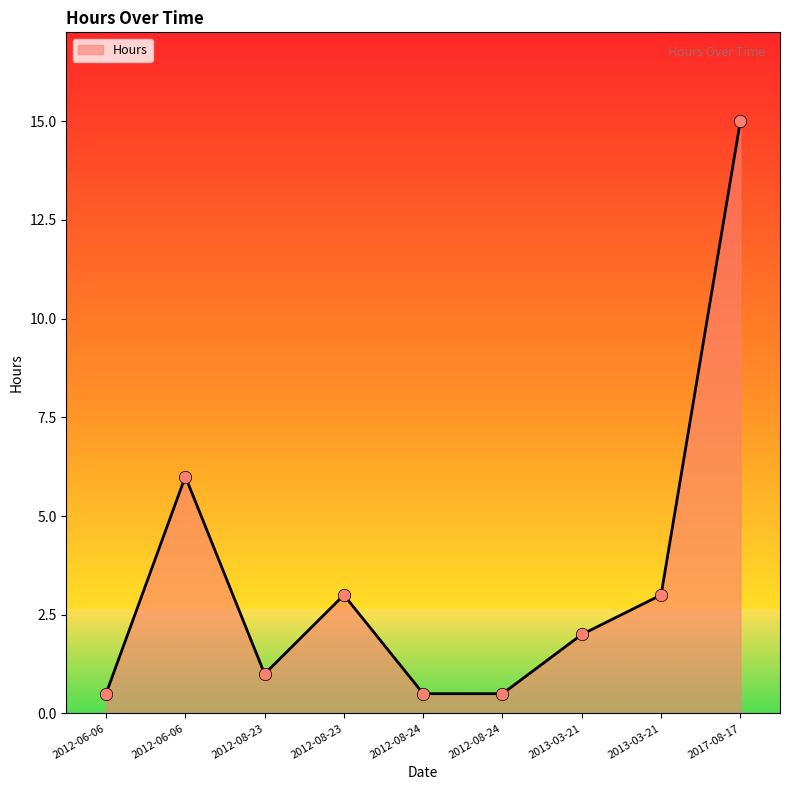

Which has a higher value, 2012-08-23 or 2017-08-17?

2017-08-17